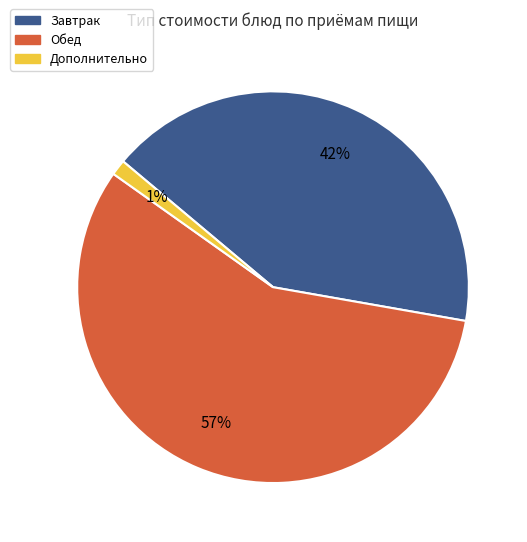

To the nearest percent, what is the average slice percentage?

33%